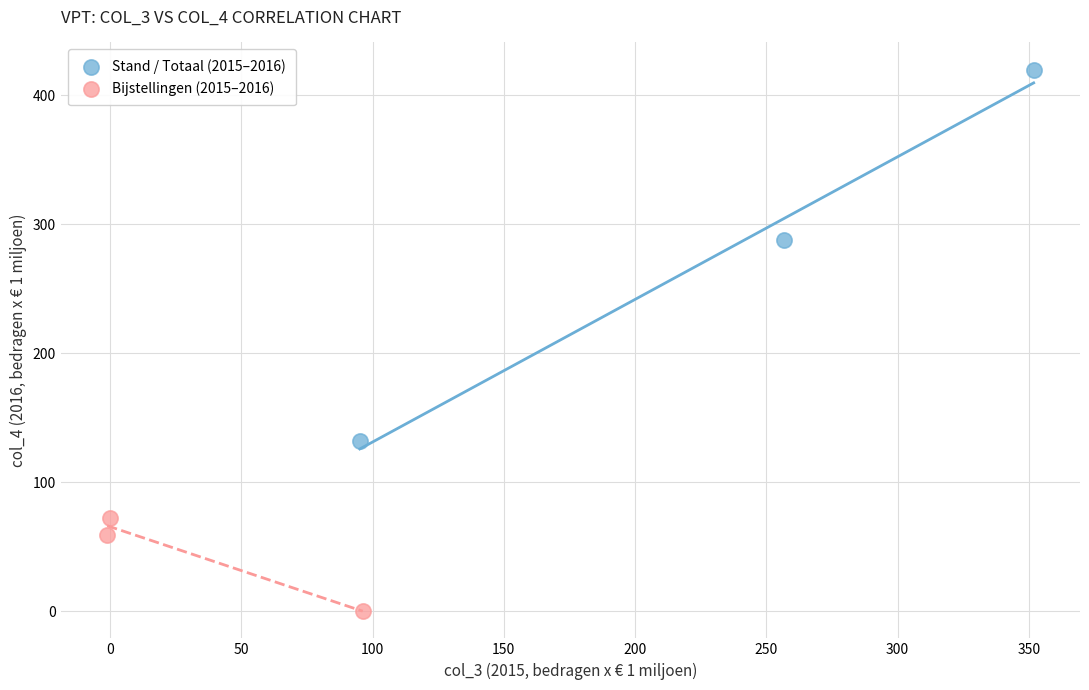

Which series contains the highest Y value?

Stand / Totaal (2015–2016)